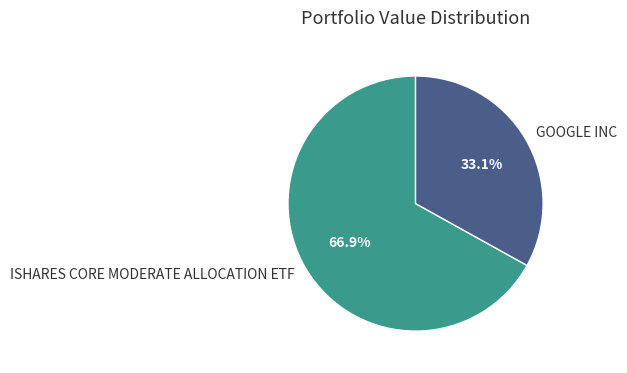

Is there a majority slice in this chart?

Yes